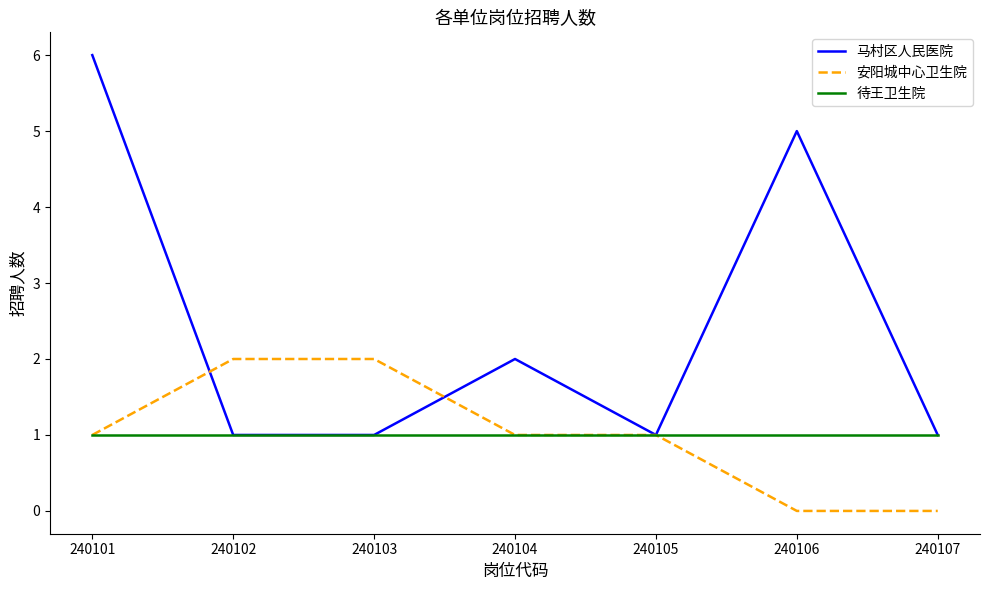

Rank the series by their maximum value, from lowest to highest.

待王卫生院, 安阳城中心卫生院, 马村区人民医院